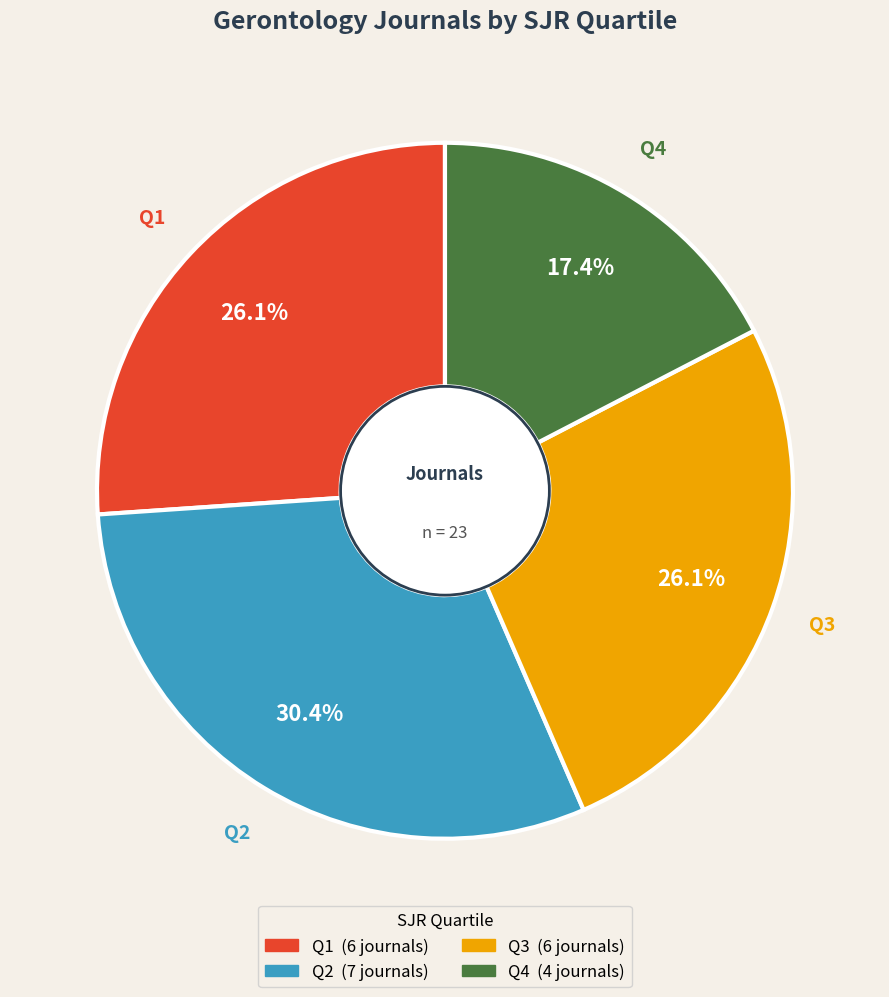

Between Q4 and Q3, which is larger?

Q3